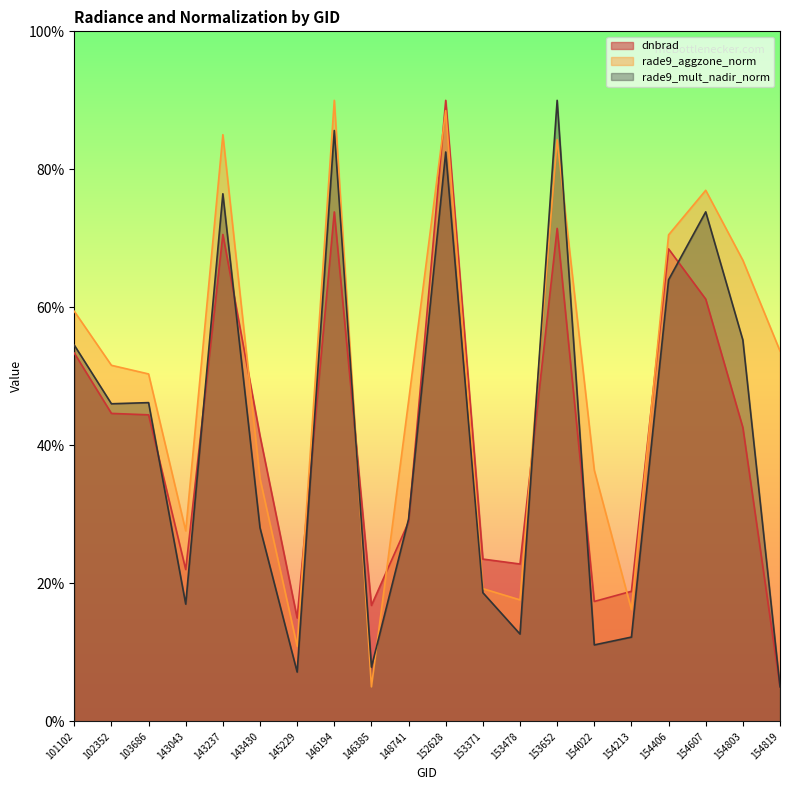

Reading right to left, list all the values displayed in this chart.

dnbrad: 5.0	42.6	61.2	68.5	18.8	17.4	71.4	22.8	23.5	90.0	28.9	16.8	73.8	15.0	41.4	70.6	22.0	44.4	44.6	53.4
rade9_aggzone_norm: 53.7	66.8	77.0	70.5	16.2	36.4	84.3	17.6	19.2	88.5	46.4	5.0	90.0	10.9	35.2	85.0	27.6	50.3	51.6	59.4
rade9_mult_nadir_norm: 5.0	55.3	73.8	64.0	12.2	11.1	90.0	12.7	18.6	82.5	29.3	7.9	85.6	7.1	28.1	76.5	17.0	46.2	46.0	54.5